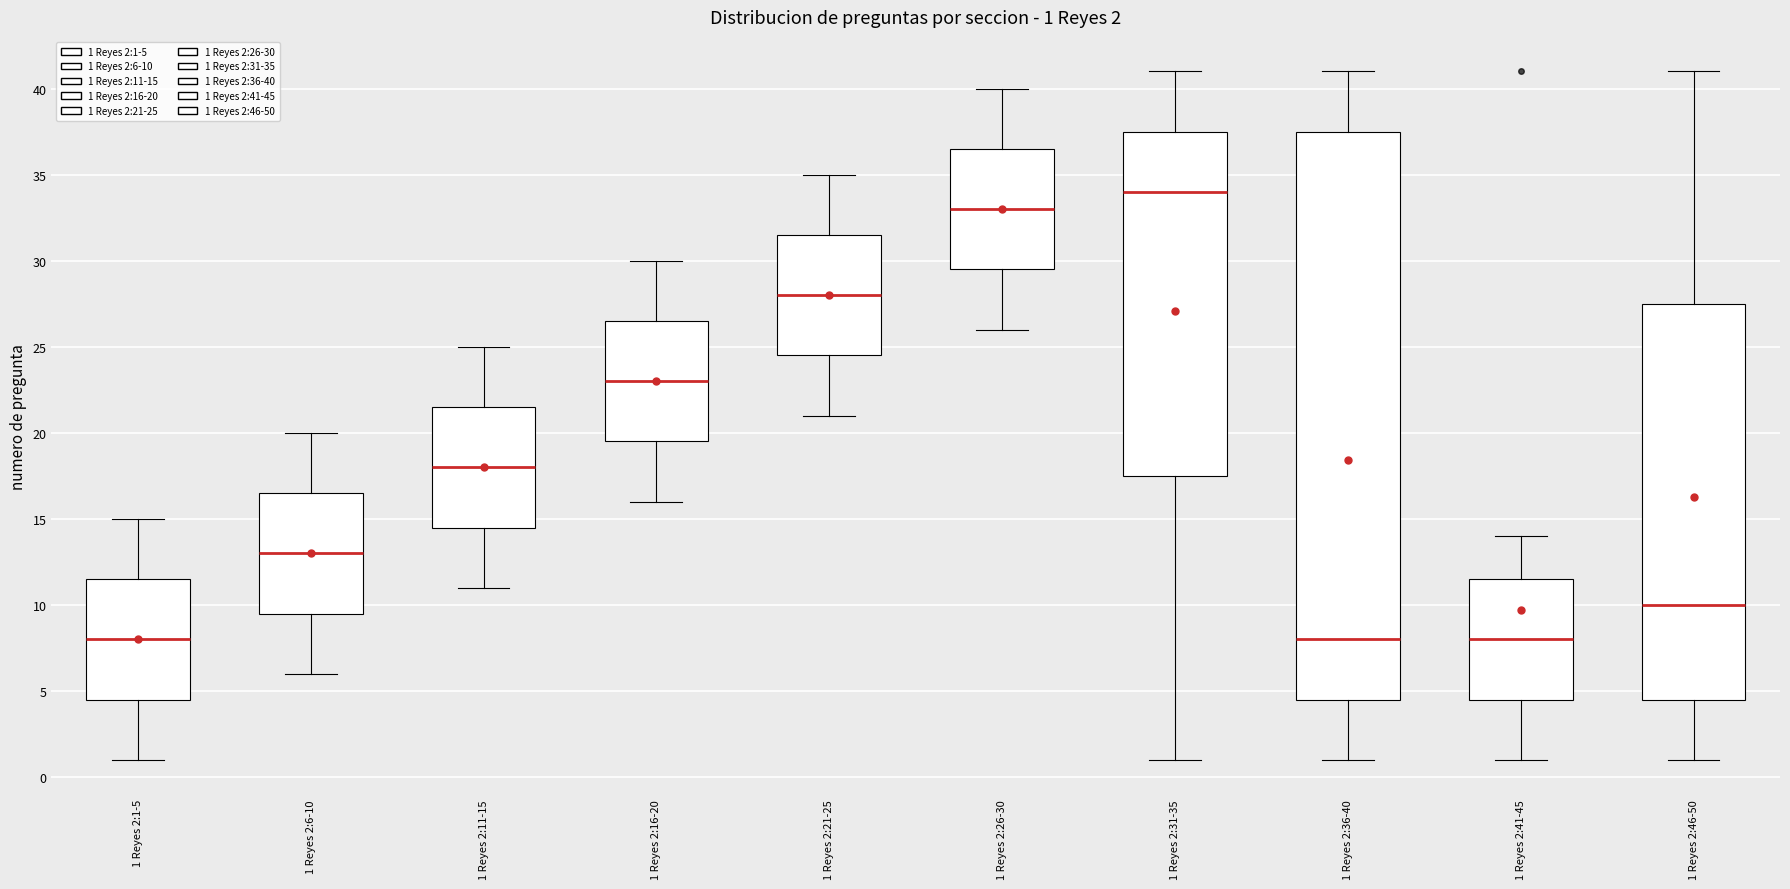

Which box's median line is the highest?

1 Reyes 2:31-35